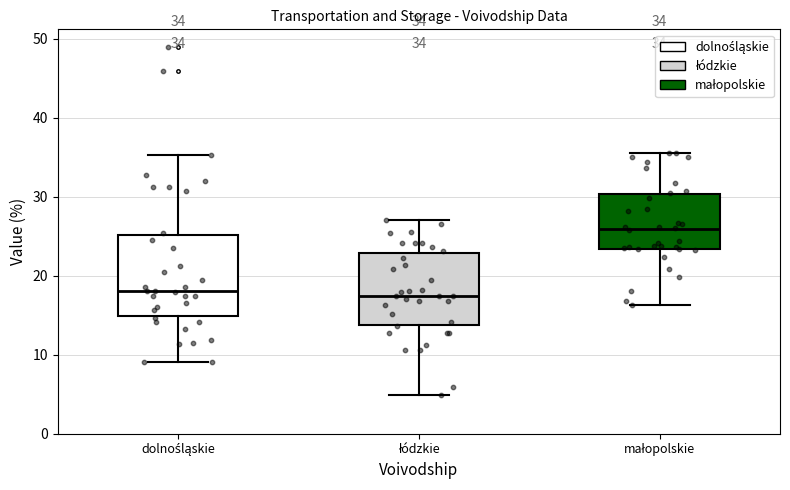

Which box is the tallest, from its lower edge to its upper edge?

dolnośląskie